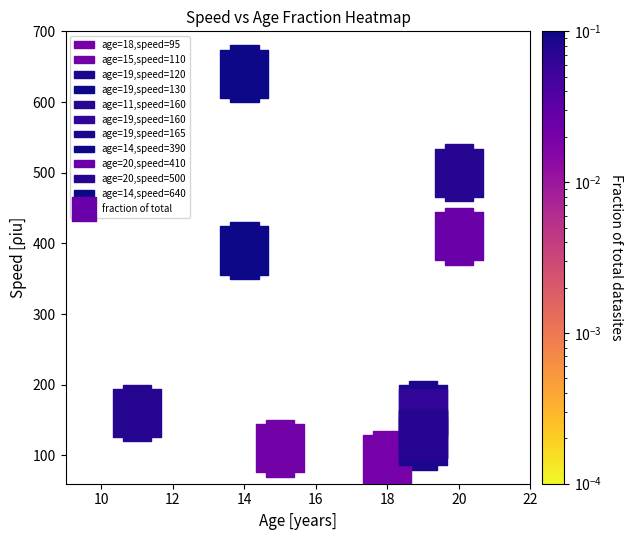

What Y value in the scatter plot is closest to 367?

390